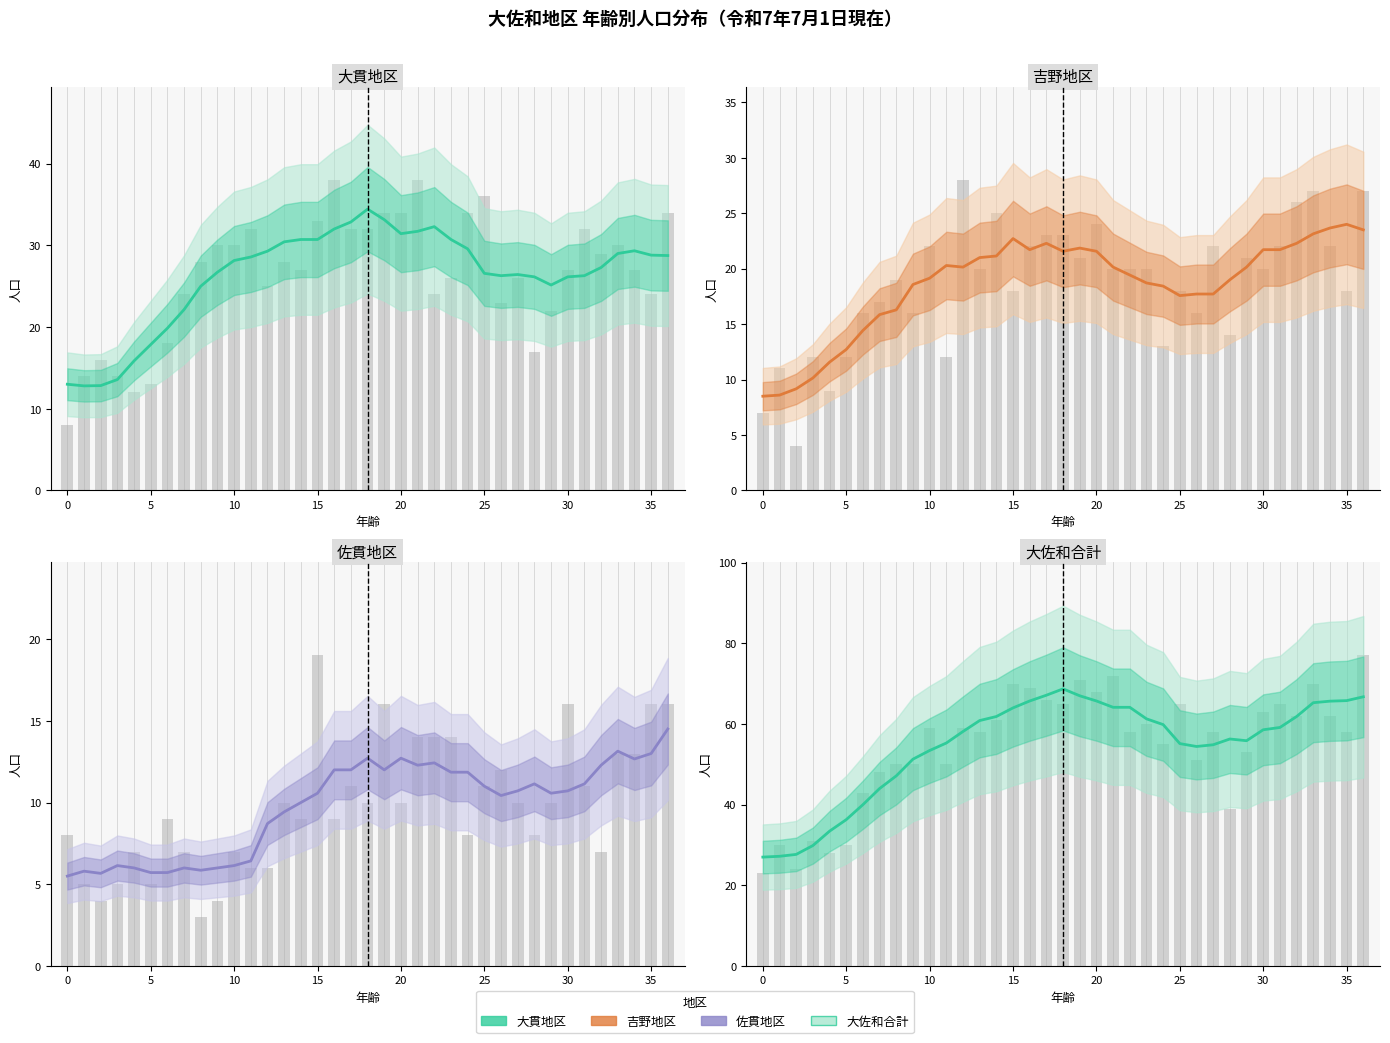

What is the minimum value shown in the chart?

3